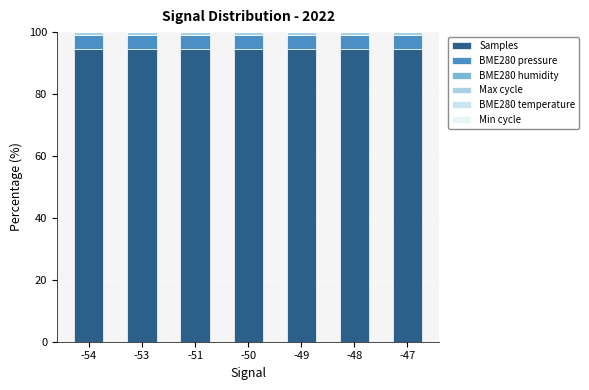

Between -54 and -51, which series saw the biggest shift?

Samples